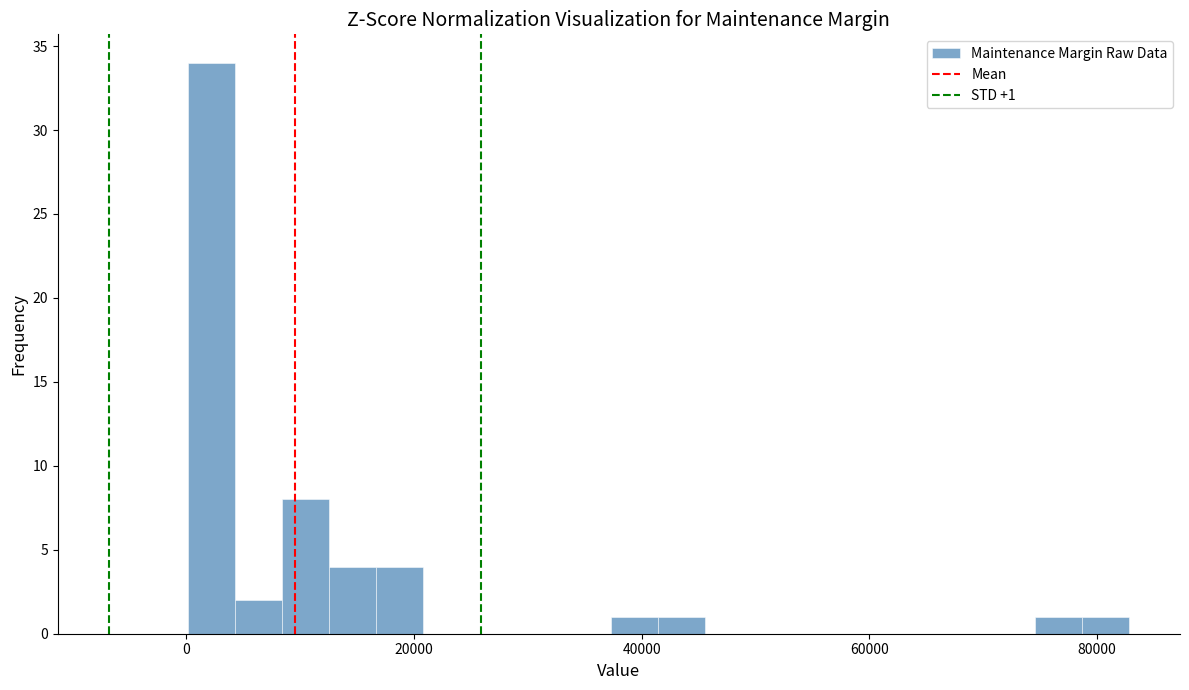

Read against the x-axis, roughly where is the centre of the tallest bar?

2000